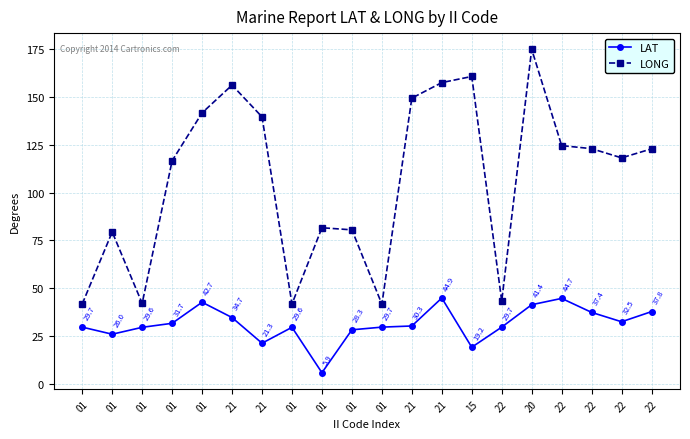

Where does the LAT series first go above 30?

01